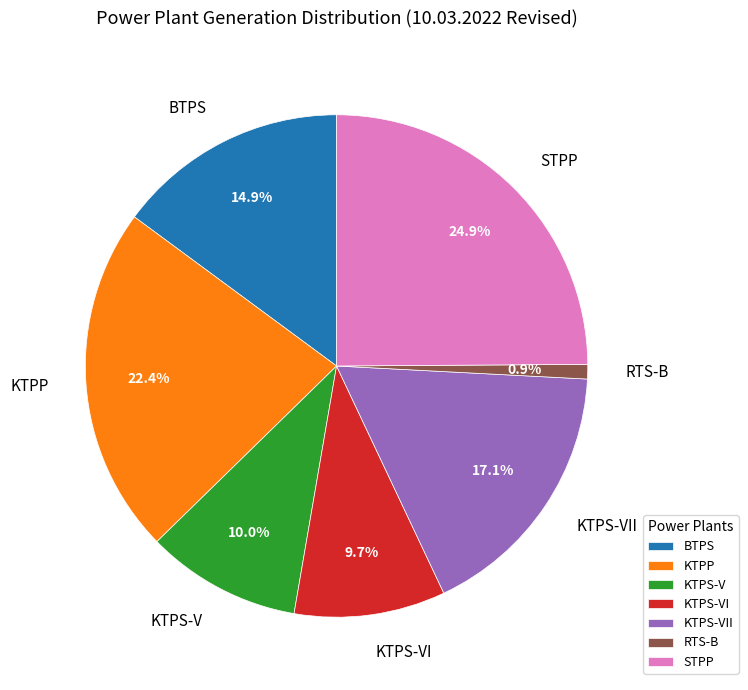

True or false: KTPS-VI accounts for 10% of the total.

True